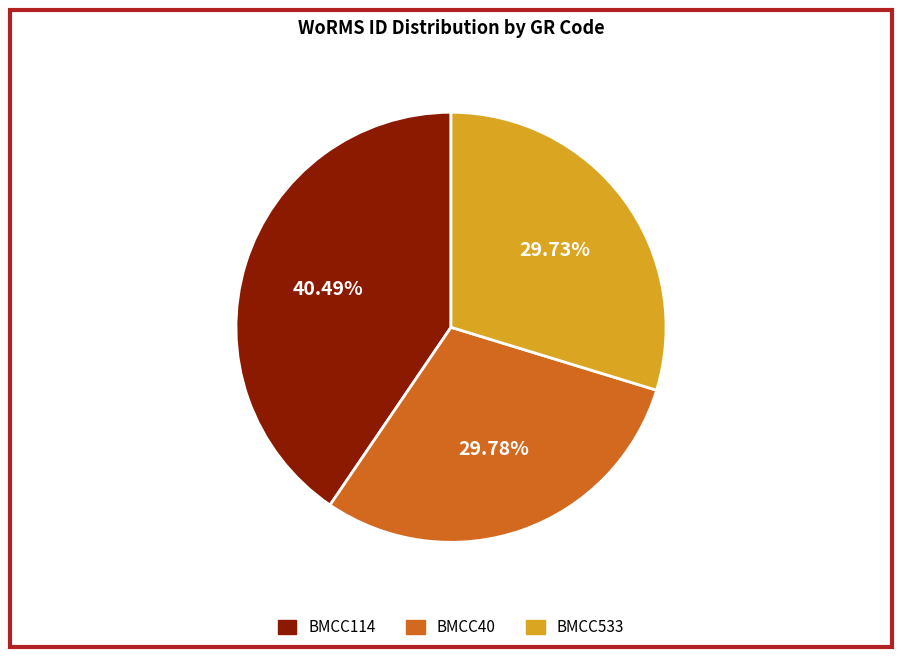

What is the ratio of the value at BMCC114 to the value at BMCC40?

1.4